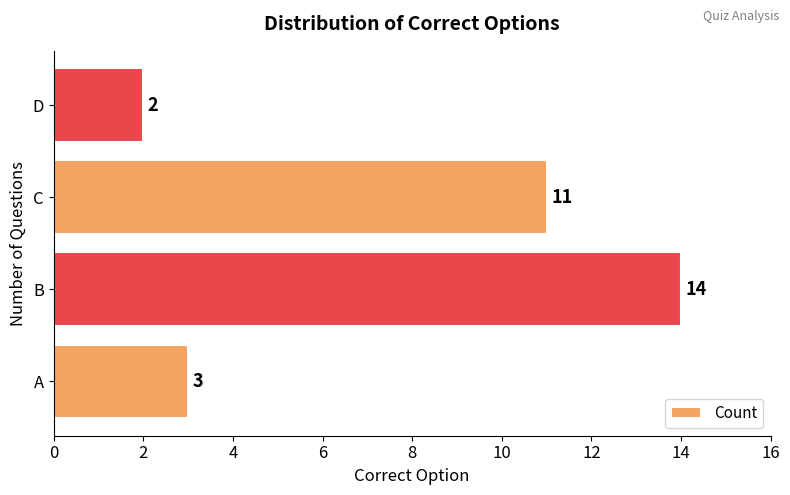

Rank the categories by value from lowest to highest.

D, A, C, B